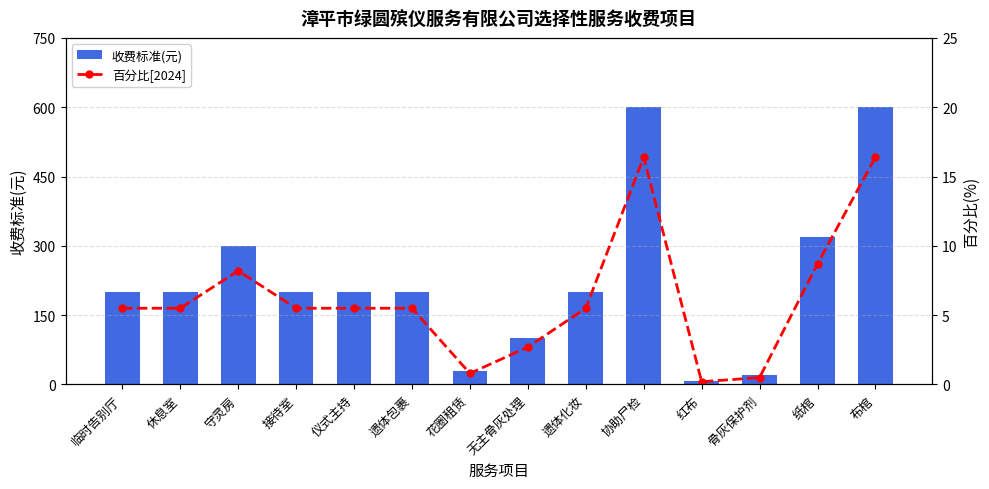

Between 遗体包裹 and 花圈租赁, which series saw the biggest shift?

收费标准(元)